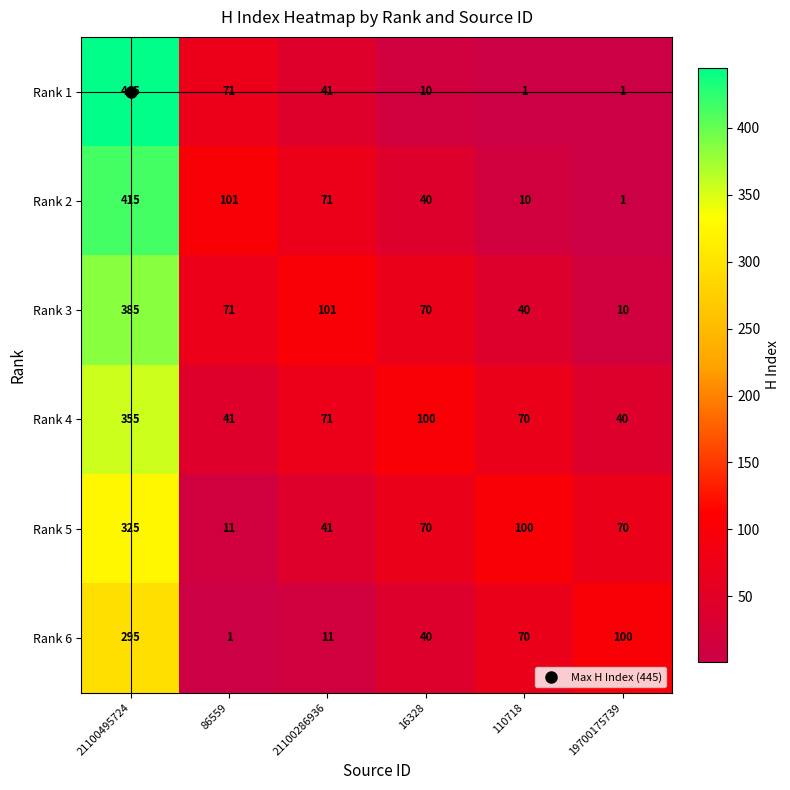

What is the spread (max minus min) of values at 110718?

99